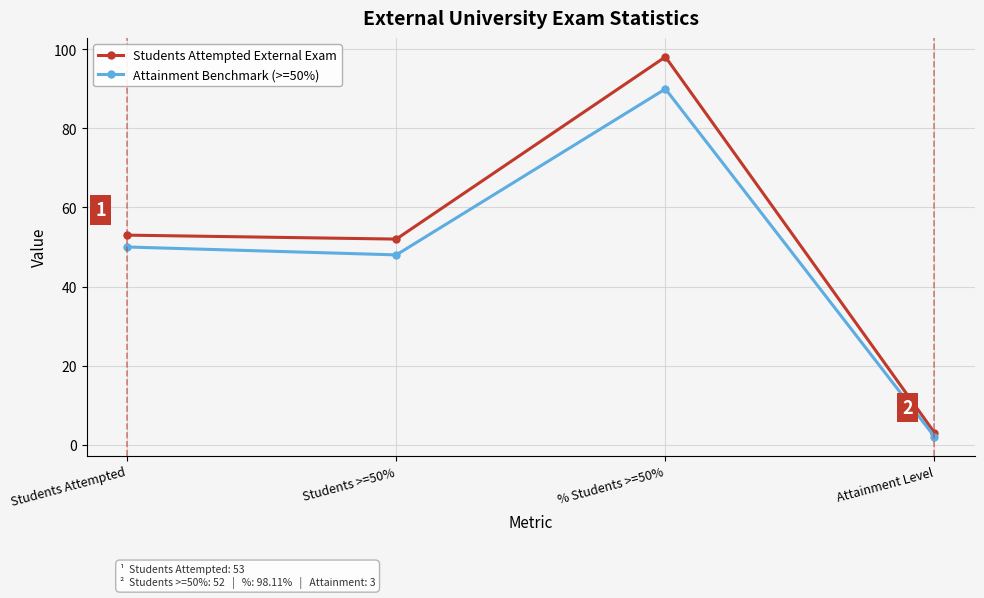

What position from the left is Students Attempted?

1